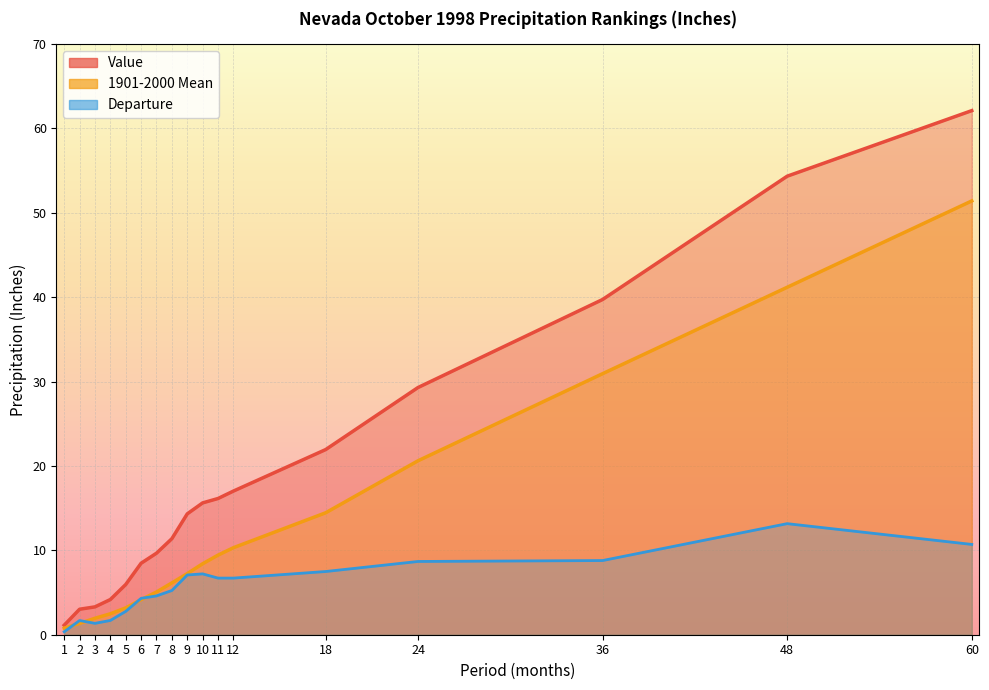

What is the spread (max minus min) of values at 4?

1.7